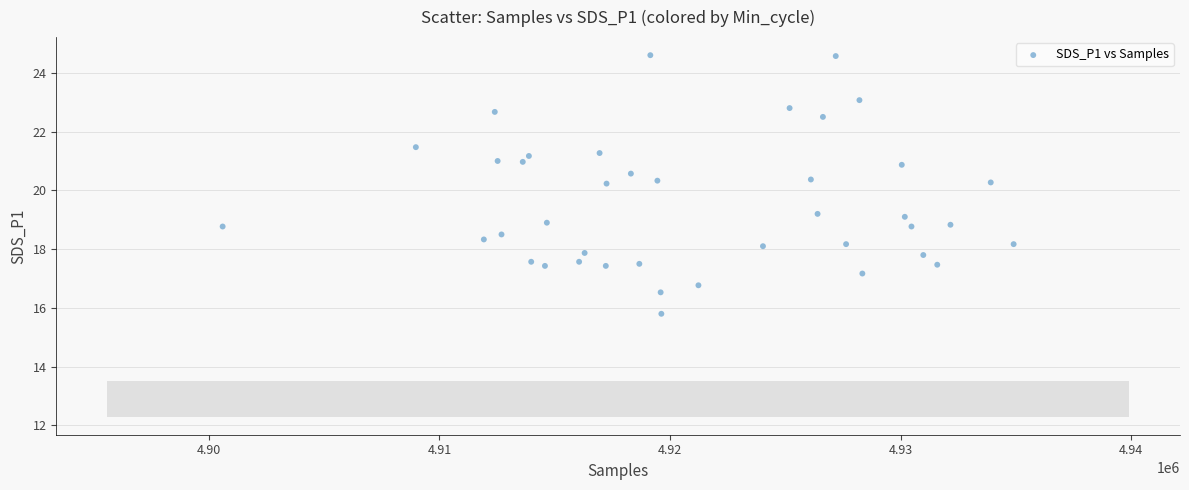

What is the range of X values (max minus min)?

34307.0